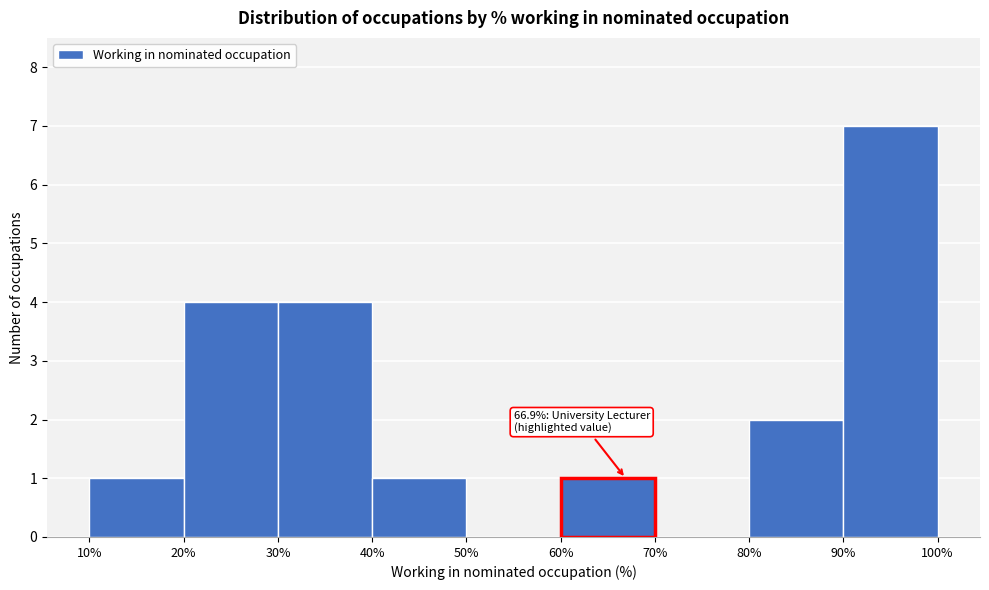

Which range on the x-axis has the tallest bar?

90% to 100%